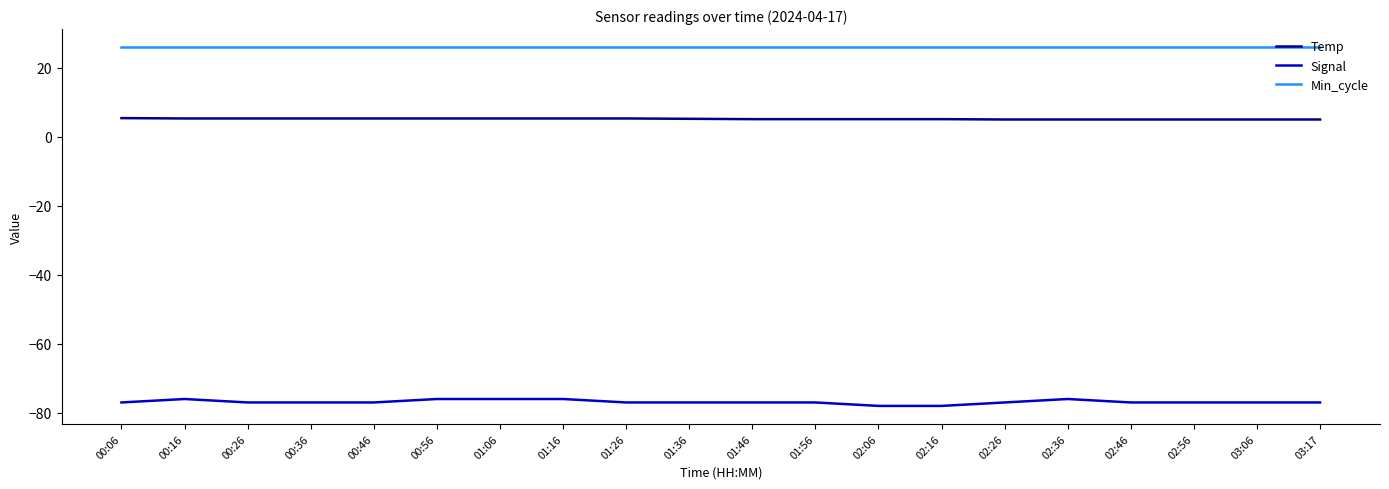

Is the value of Temp at 02:26 greater than the value of Min_cycle at 01:56?

No